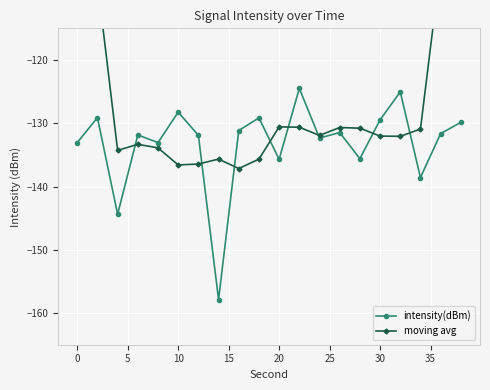

Is it true that intensity(dBm) equals -210.1 at 10?

False